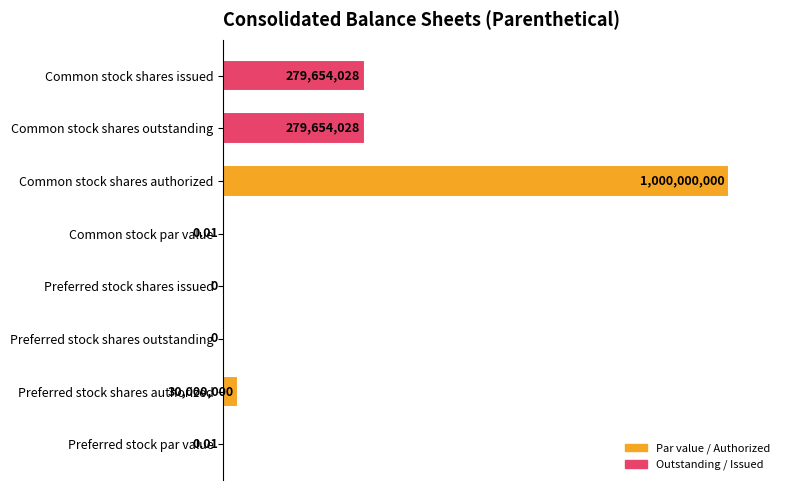

Which label corresponds to the largest value in the chart?

Common stock shares authorized